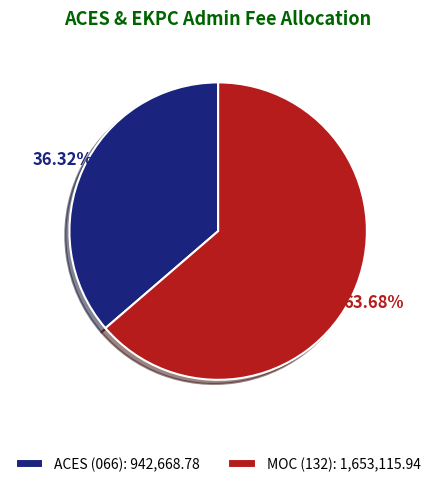

What is the total percentage of ACES (066) and MOC (132)?

100.0%